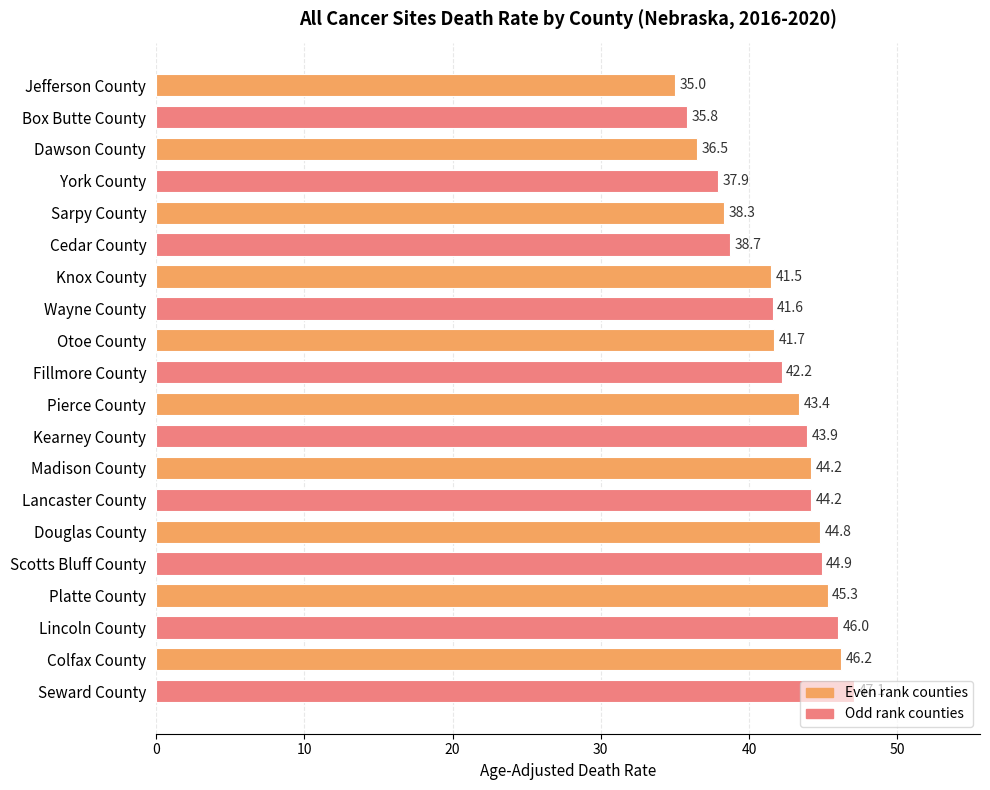

True or false: the data shows 19.5 at Wayne County.

False